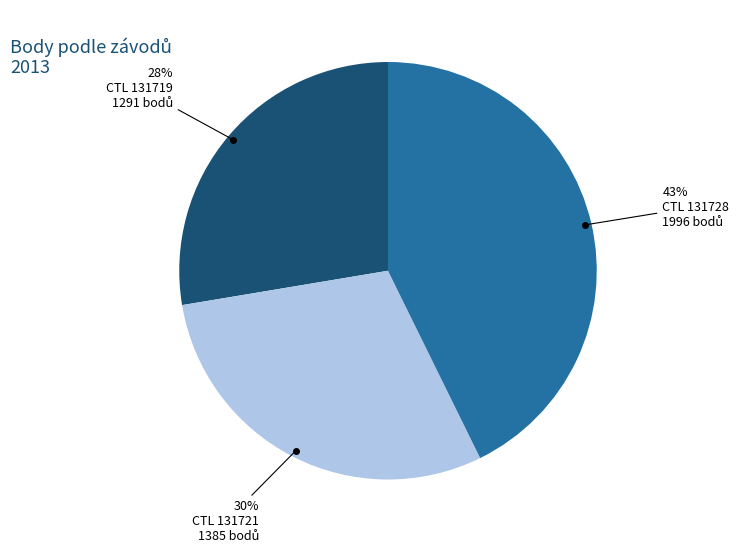

Does any single category account for the majority?

No